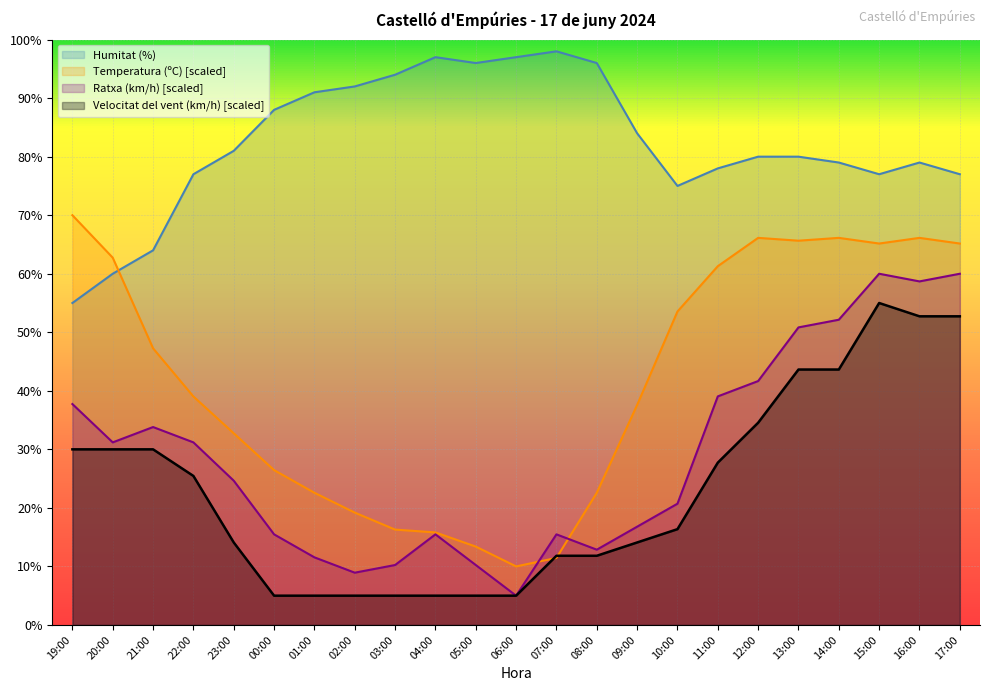

True or false: Humitat (%) and Ratxa (km/h) cross at least once.

False